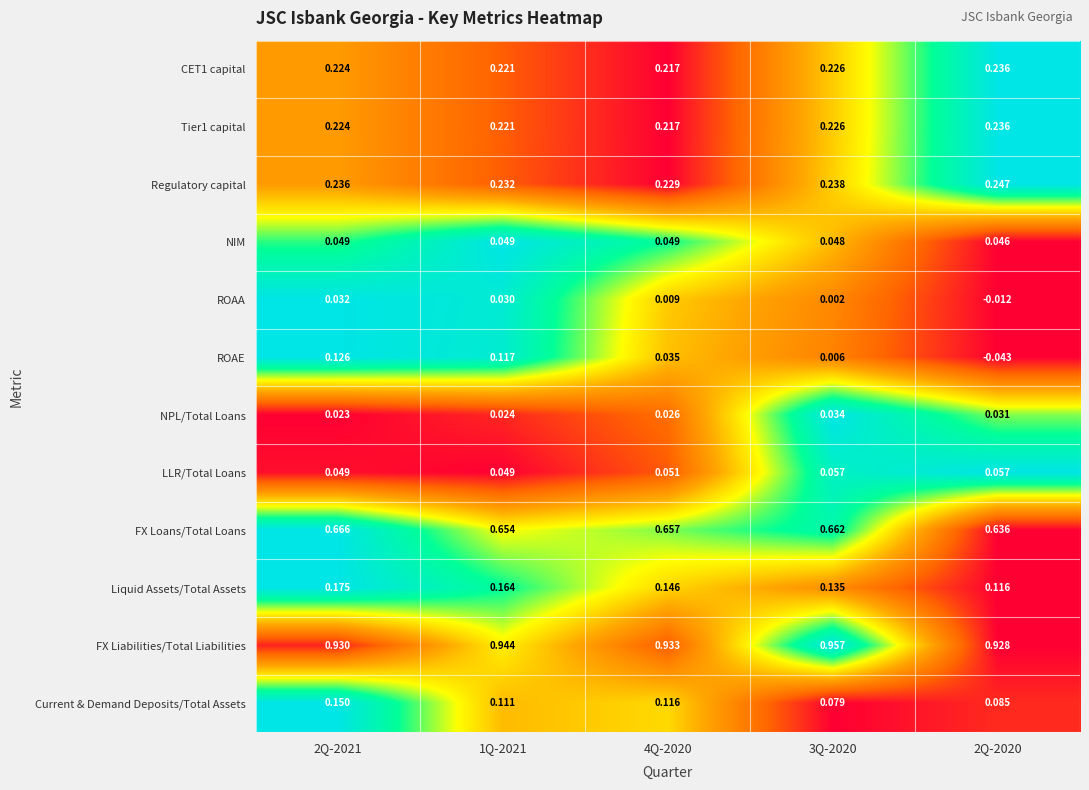

Between 4Q-2020 and 3Q-2020, which series saw the biggest shift?

Current & Demand Deposits/Total Assets